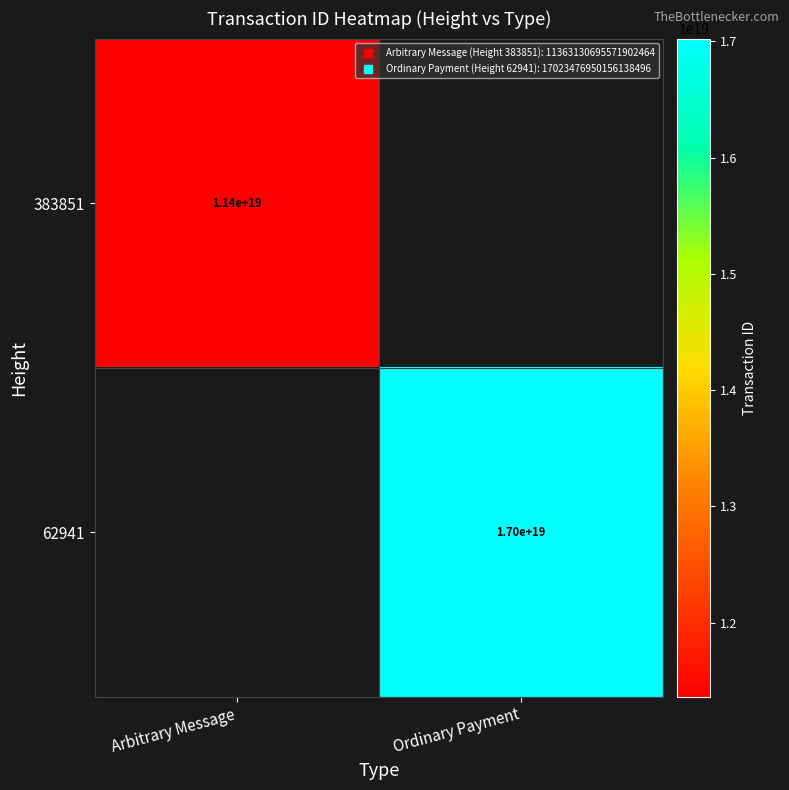

Is the value of 383851 at Arbitrary Message greater than the value of 62941 at Ordinary Payment?

No